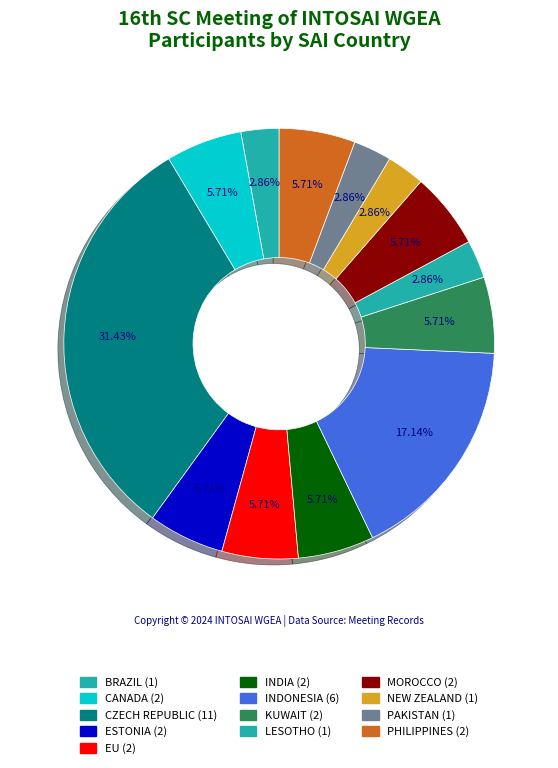

How many slices are in this pie chart?

13